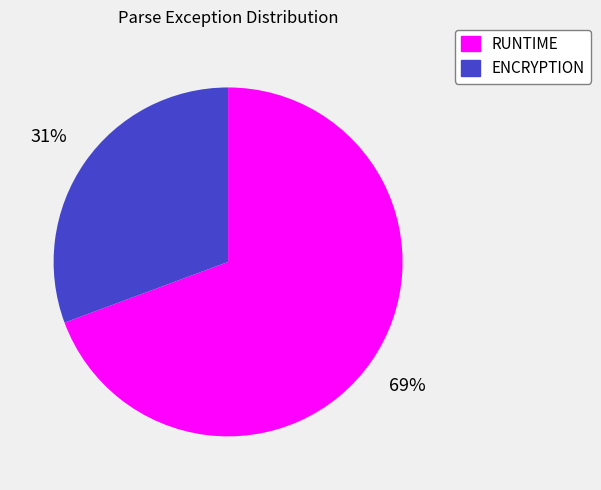

Count the number of slices in the pie.

2